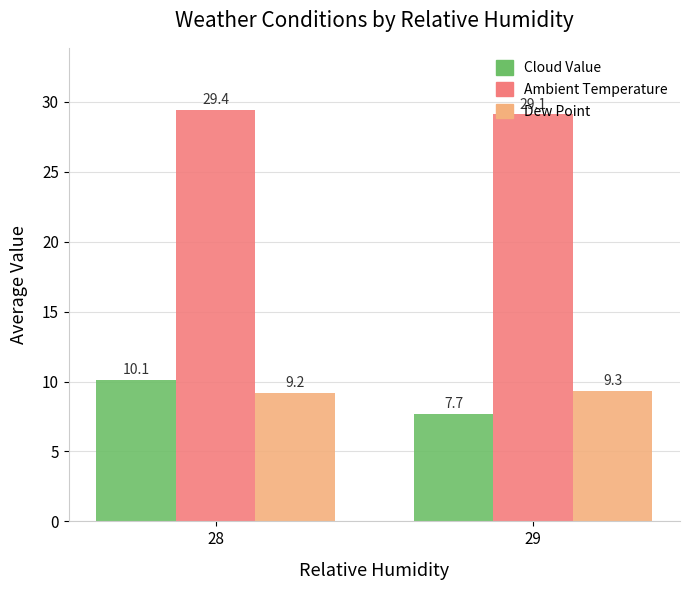

What is the value of the Cloud Value bar at the 2nd from the left?

7.7